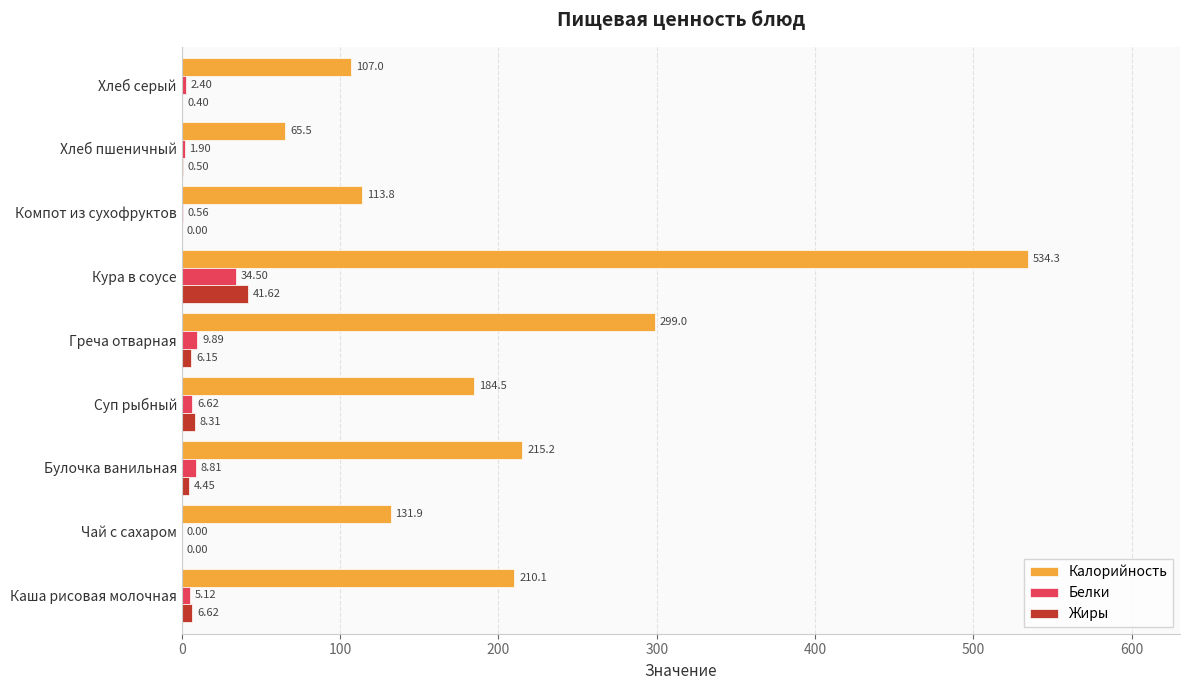

Is the value of Калорийность at Кура в соусе greater than the value of Белки at Суп рыбный?

Yes